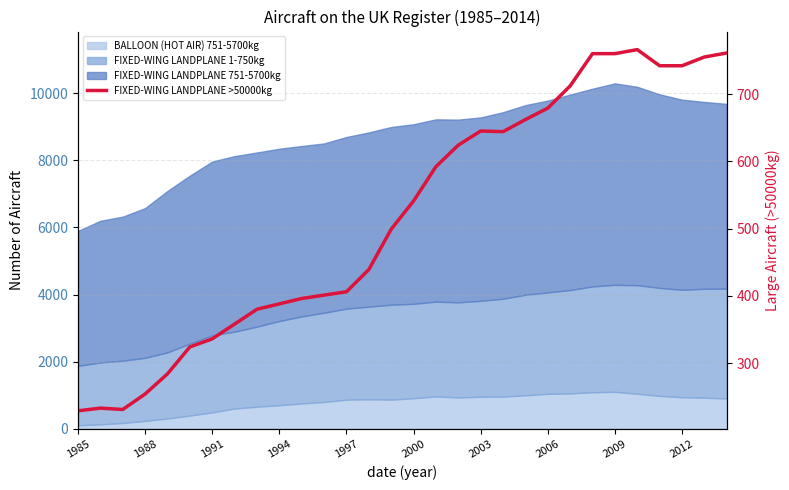

What is the maximum value shown in the chart?

766